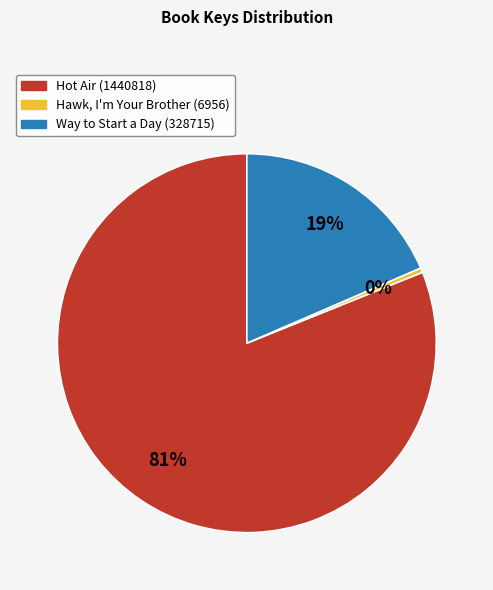

To the nearest percent, what is the difference between the Hawk, I'm Your Brother (6956) and Hot Air (1440818) slice percentages?

81%